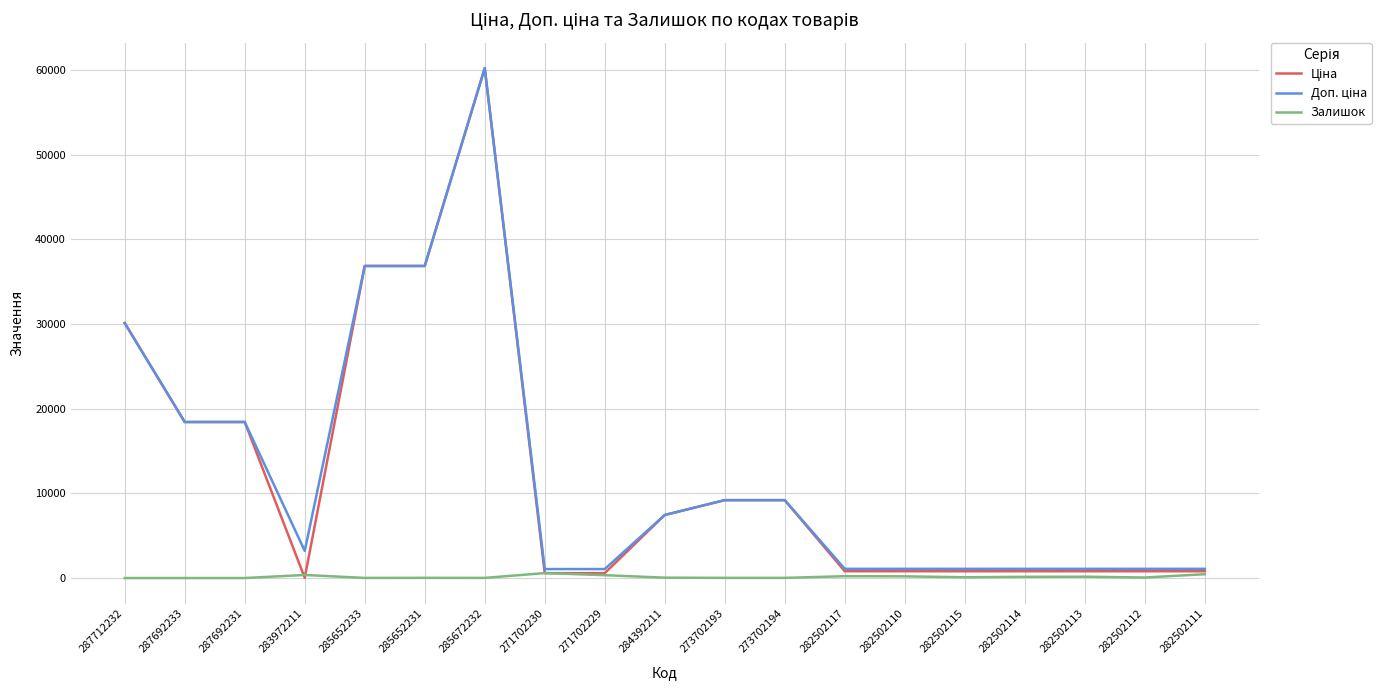

At which category is the sum across all series the highest?

285672232